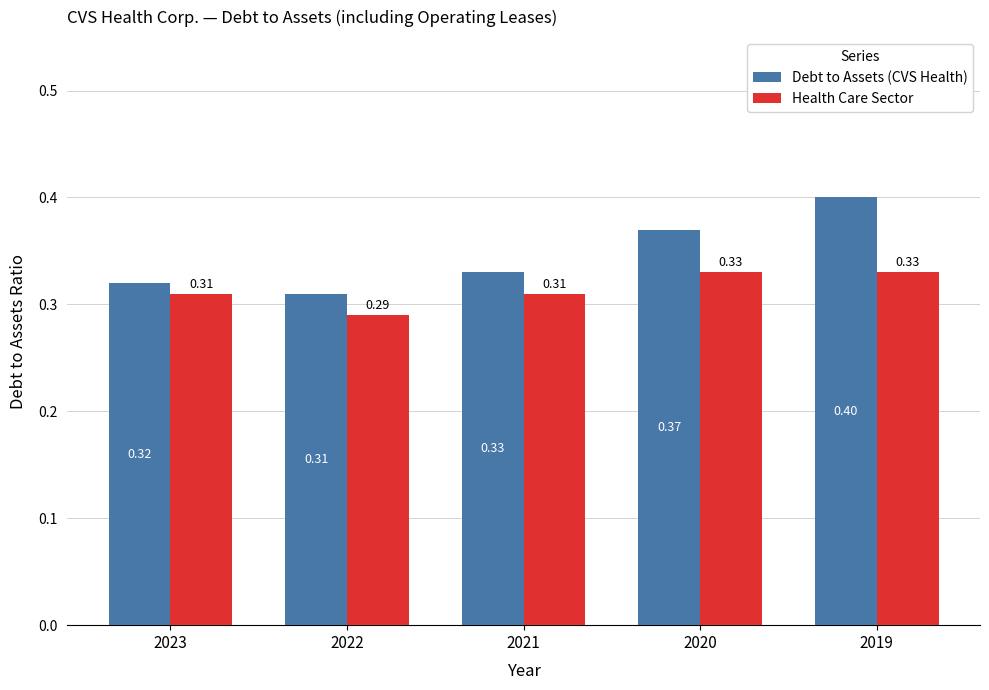

What is the value of the Debt to Assets (CVS Health) bar at the 4th from the left?

0.4